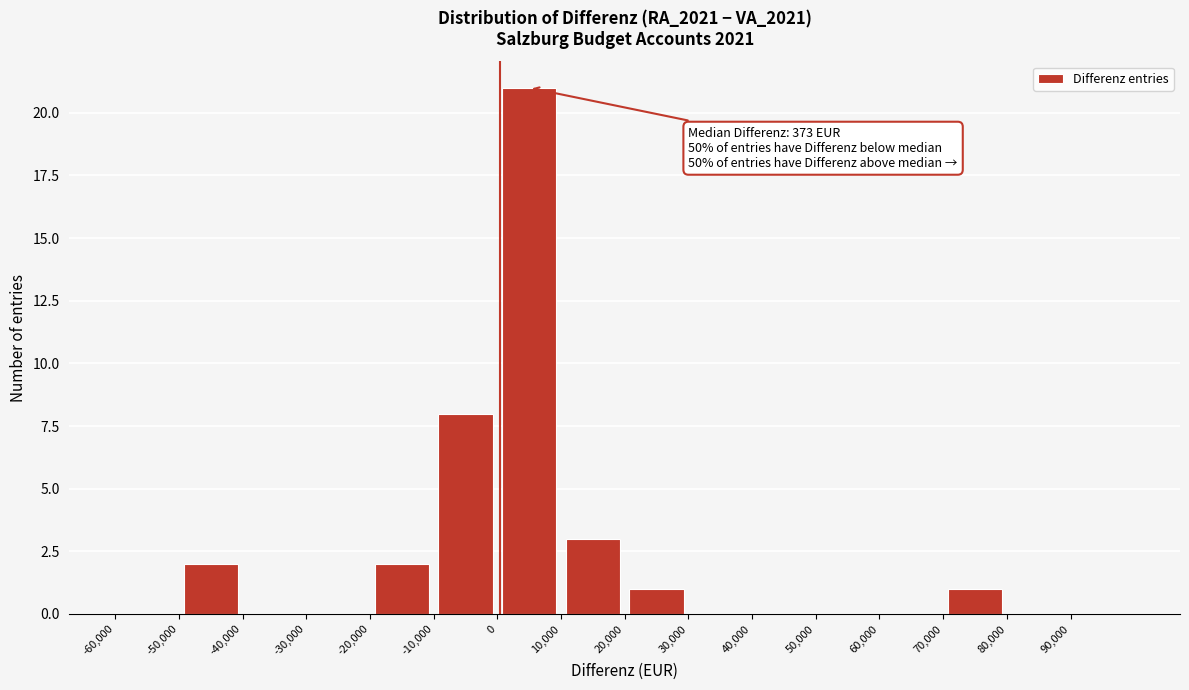

Over which range of the x-axis is the bar tallest?

0 to 10000